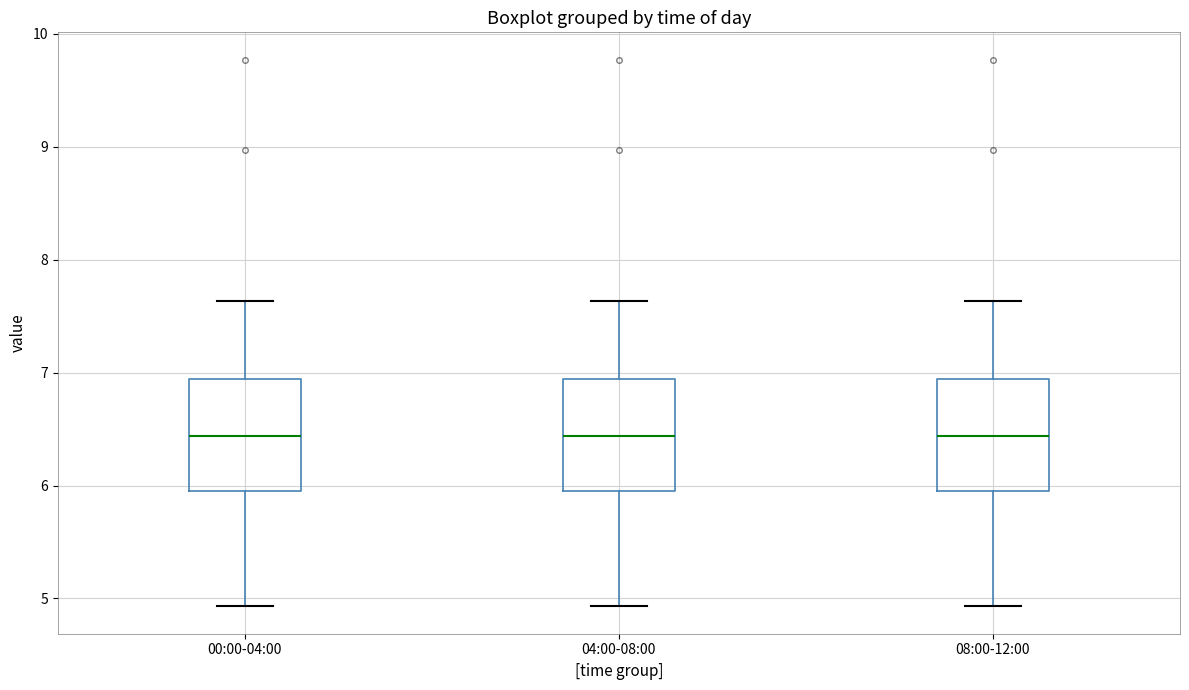

Reading left to right, read every box against the y-axis: the position of its median line, the range the box covers, and the ends of its whiskers. The values are not printed on the chart, so give them approximately, as read against the axis.

00:00-04:00: median 6.4, box 6.0 to 6.9, whiskers 4.9 to 7.6
04:00-08:00: median 6.4, box 6.0 to 6.9, whiskers 4.9 to 7.6
08:00-12:00: median 6.4, box 6.0 to 6.9, whiskers 4.9 to 7.6